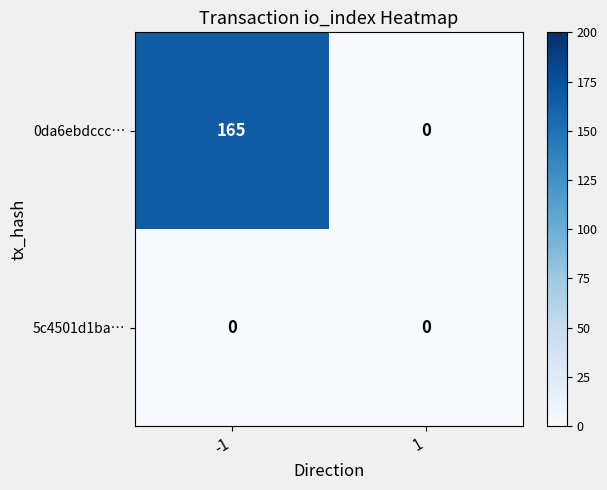

What is the maximum value shown in the chart?

165